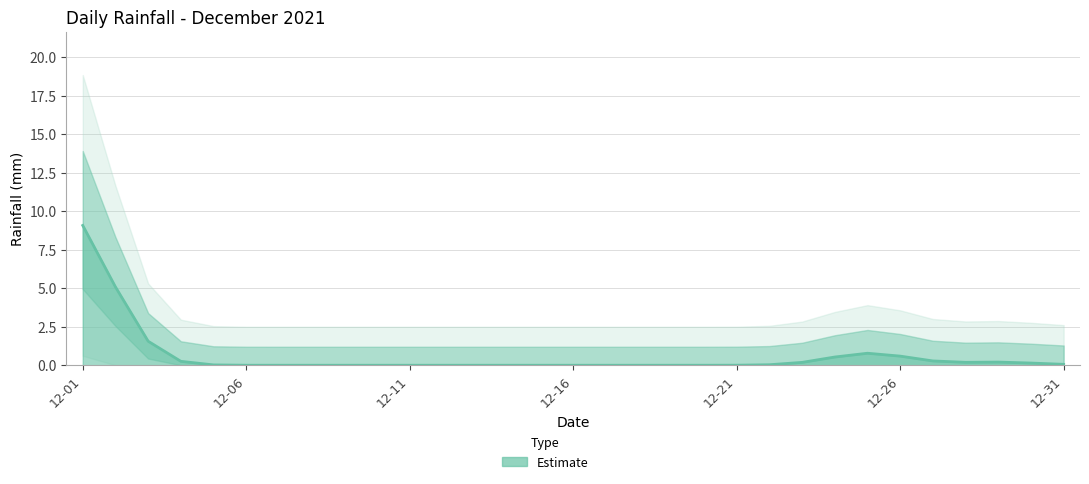

How many categories are shown in the chart?

31